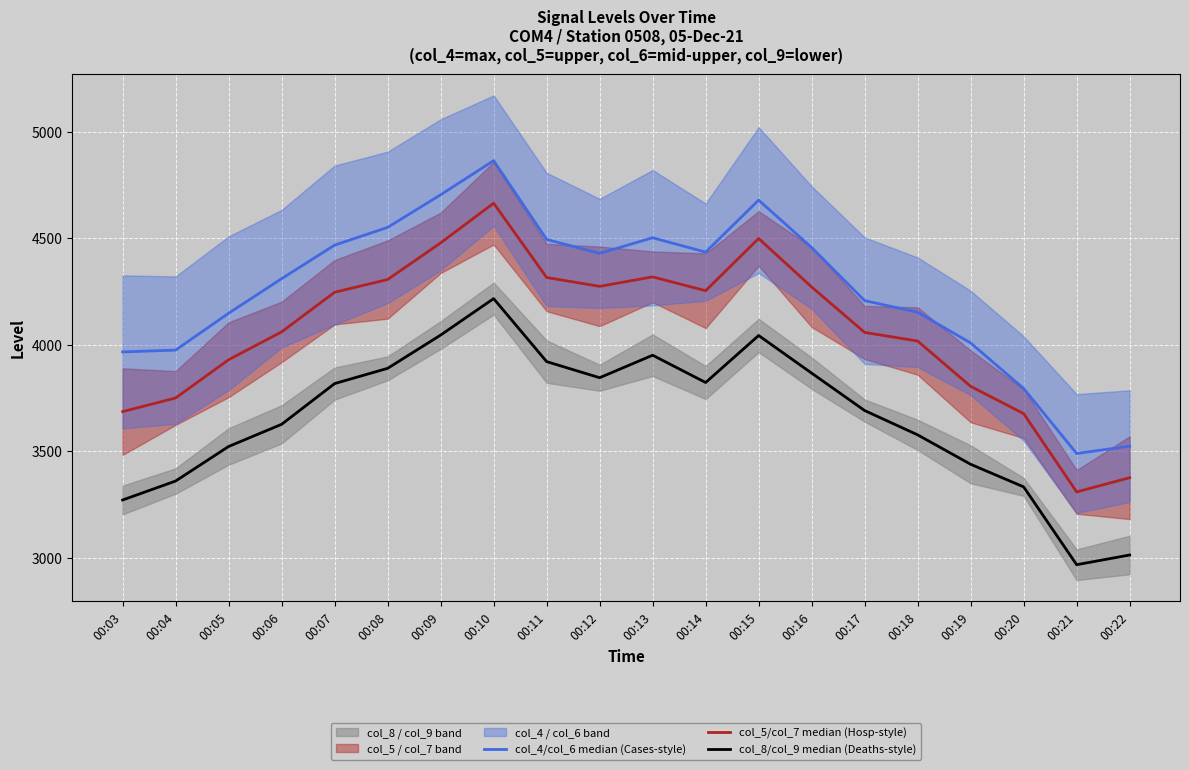

At 00:16, list the series in order from largest to smallest.

col_4/col_6 median (Cases-style), col_5/col_7 median (Hosp-style), col_8/col_9 median (Deaths-style)